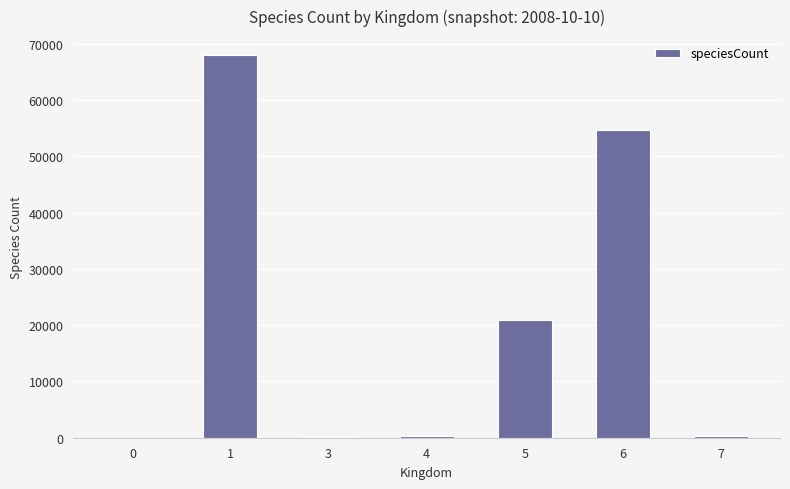

What is the maximum value shown in the chart?

67936